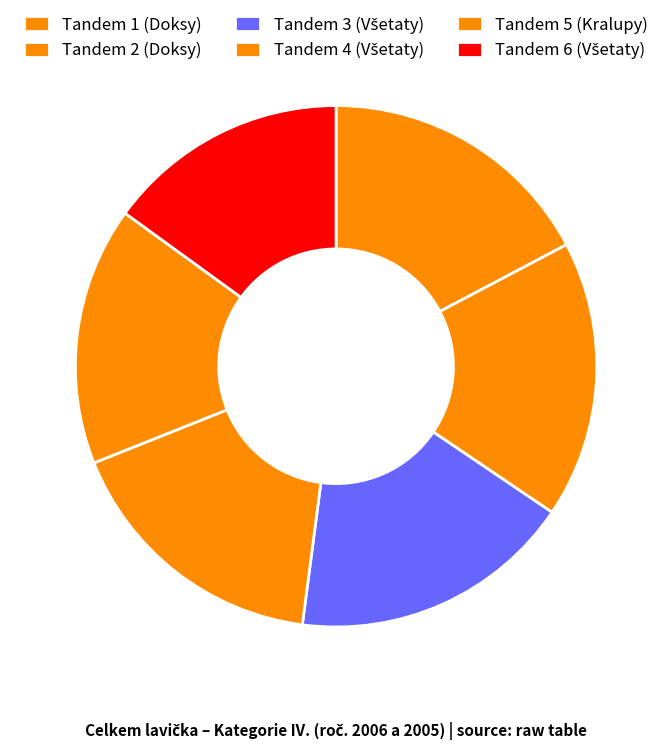

Count the number of slices in the pie.

6